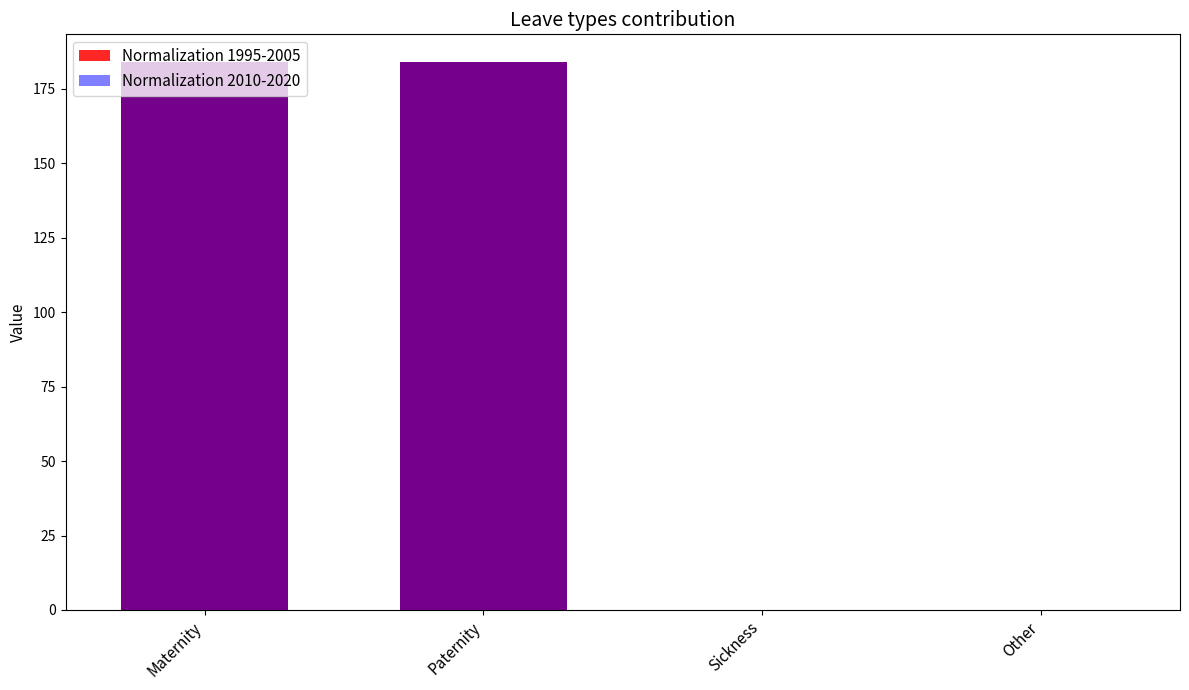

Where does the Normalization 1995-2005 series first go above 184?

Maternity